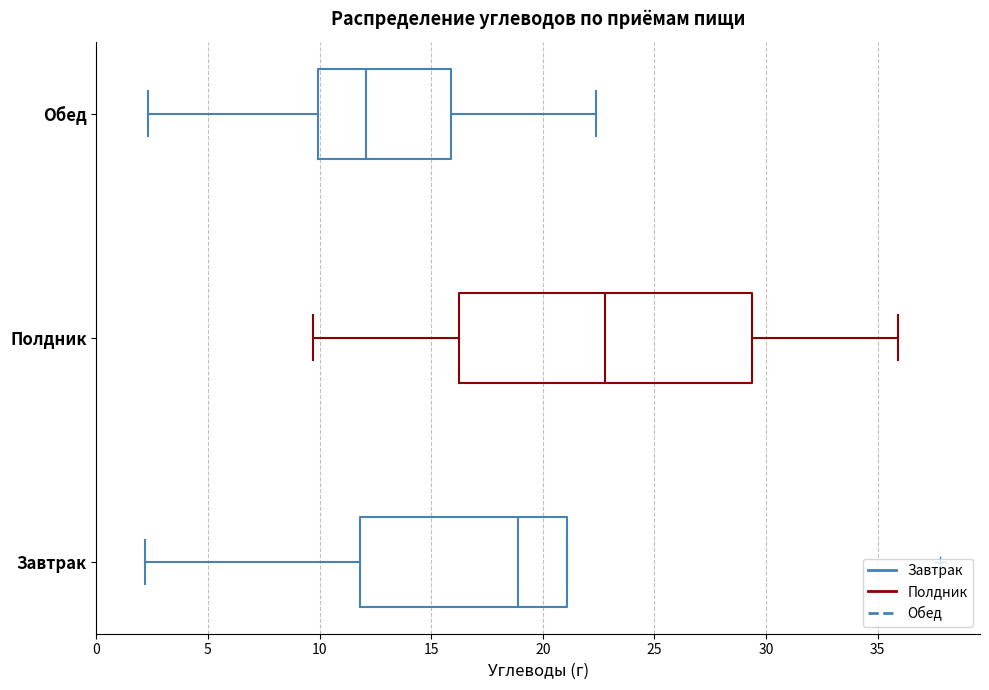

Reading bottom to top, transcribe this box plot: for each box, give where its median line is, the range the box spans, and where its two whiskers end, as read against the x-axis. The values are not printed on the chart, so give them approximately, as read against the axis.

Завтрак: median 19.0, box 12.0 to 21.0, whiskers 2.0 to 21.0
Полдник: median 23.0, box 16.5 to 29.5, whiskers 9.5 to 36.0
Обед: median 12.0, box 10.0 to 16.0, whiskers 2.5 to 22.5